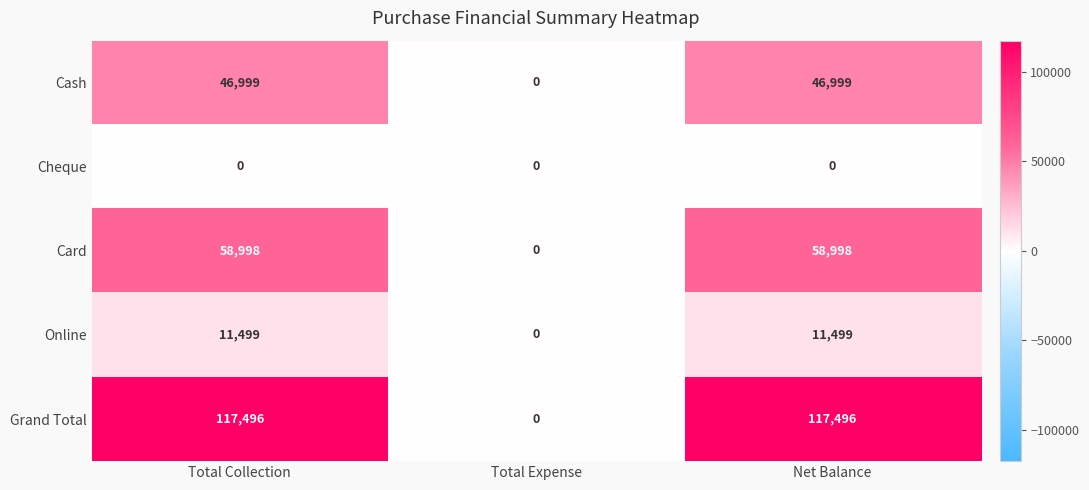

Count the number of data series in this chart.

5